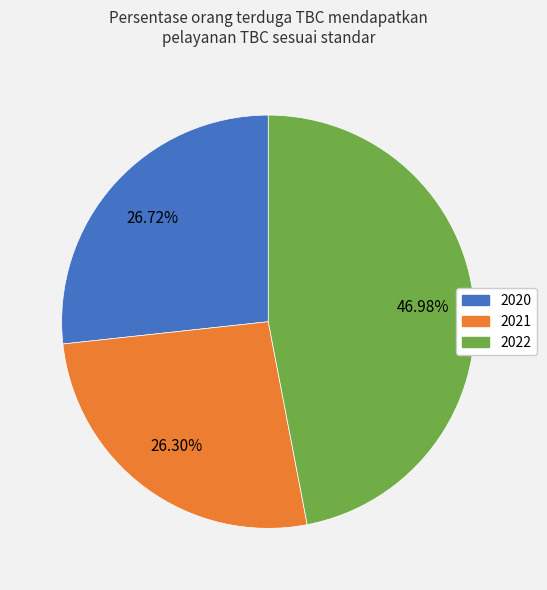

To the nearest percent, what is the difference between the largest and smallest slice percentages?

21%